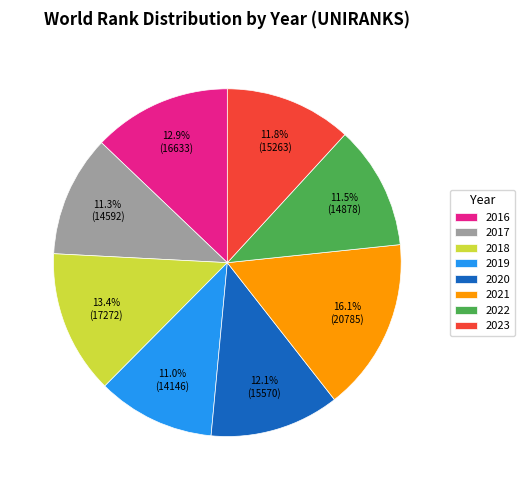

Is 2019 the majority of the pie?

No